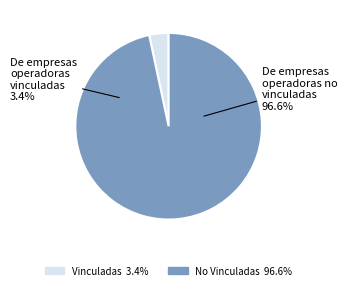

Which category has the smallest portion of the pie?

De empresas operadoras vinculadas